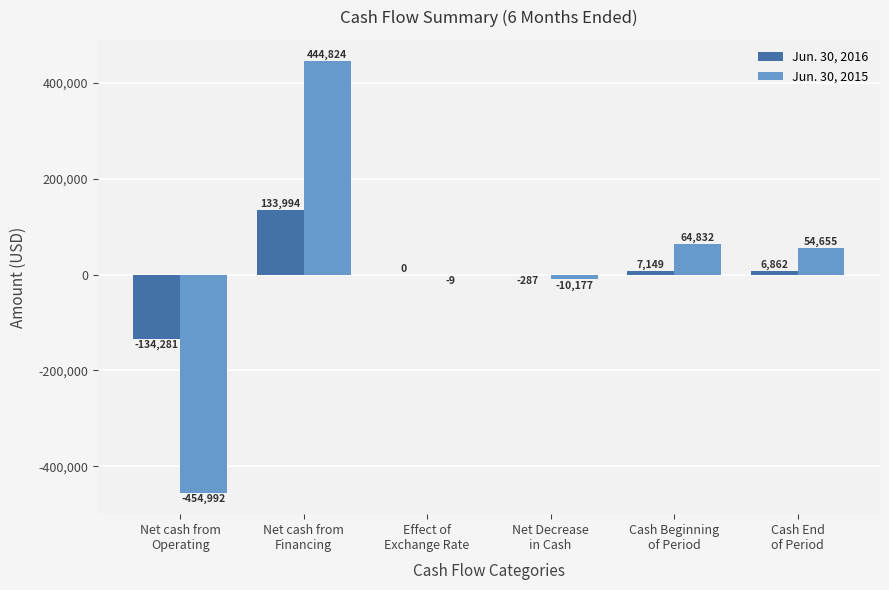

What is the maximum value shown in the chart?

444824